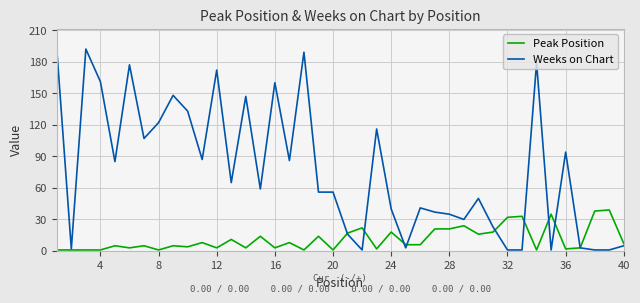

True or false: Weeks on Chart and Peak Position cross at least once.

True